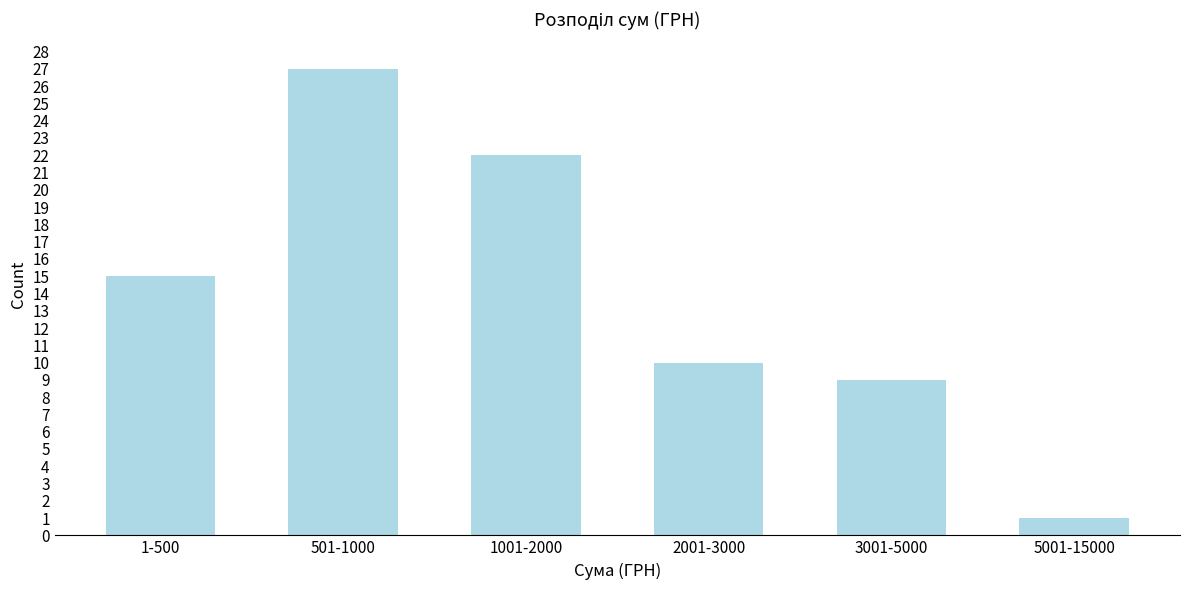

Reading left to right, transcribe all the data shown in this chart.

1-500=15	501-1000=27	1001-2000=22	2001-3000=10	3001-5000=9	5001-15000=1